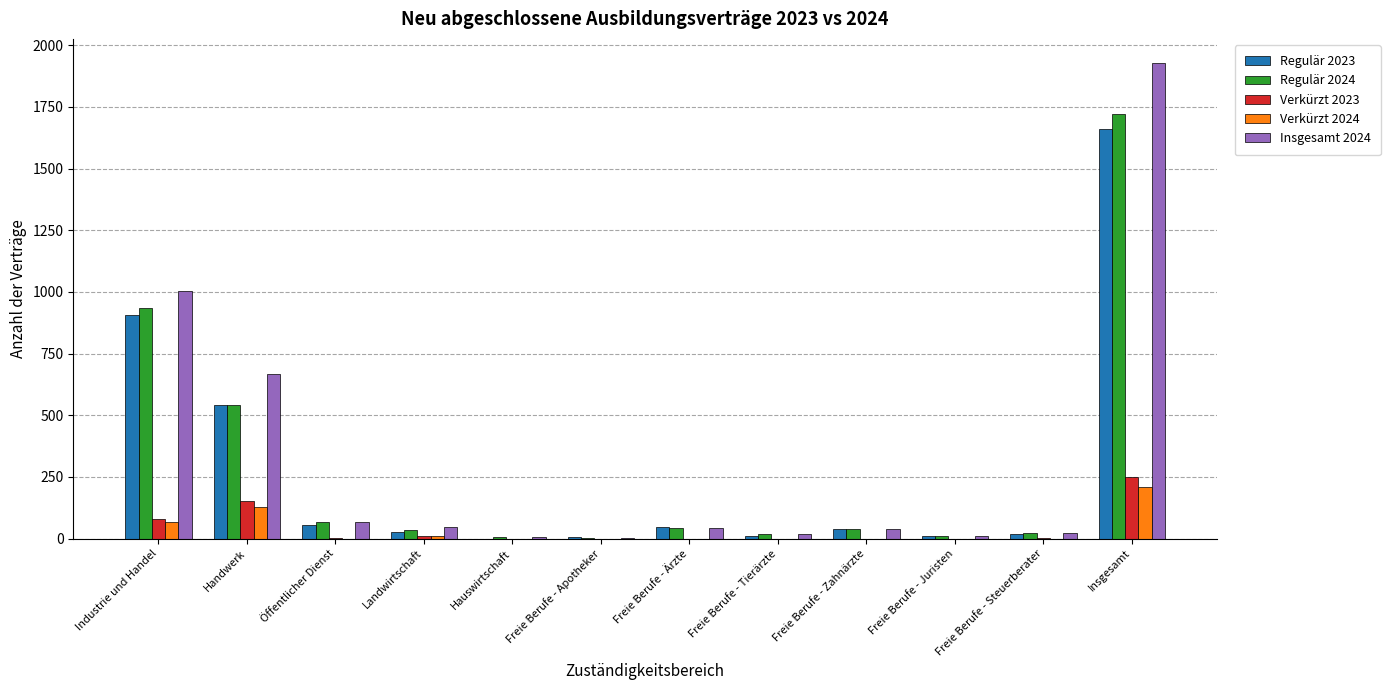

What is the total value across all series at Industrie und Handel?

2991